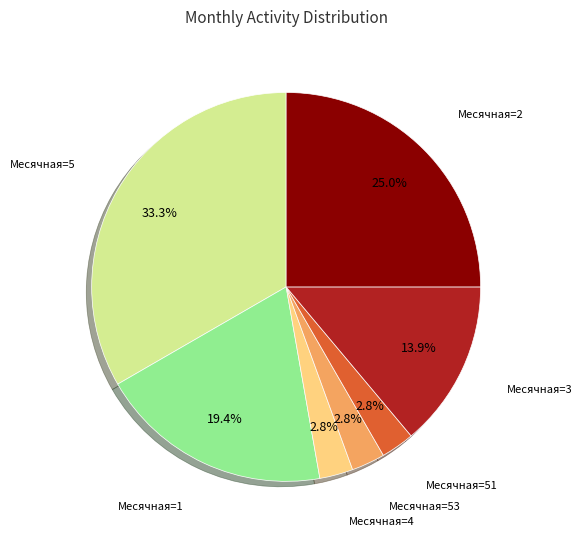

Is there a majority slice in this chart?

No